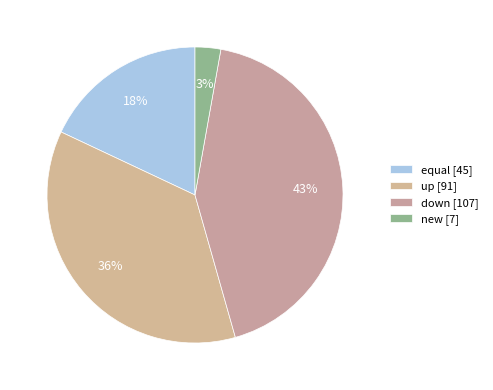

What percentage is the up slice, to the nearest percent?

36%